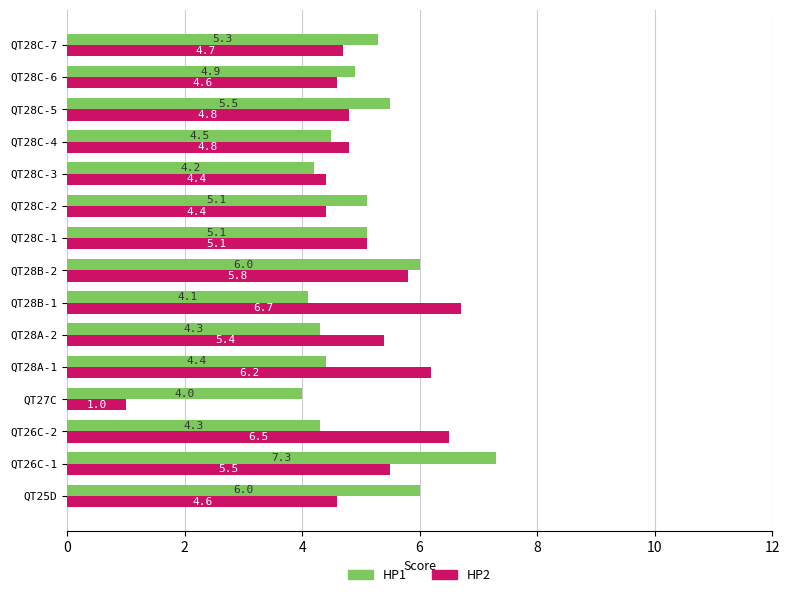

What is the minimum value shown in the chart?

1.0